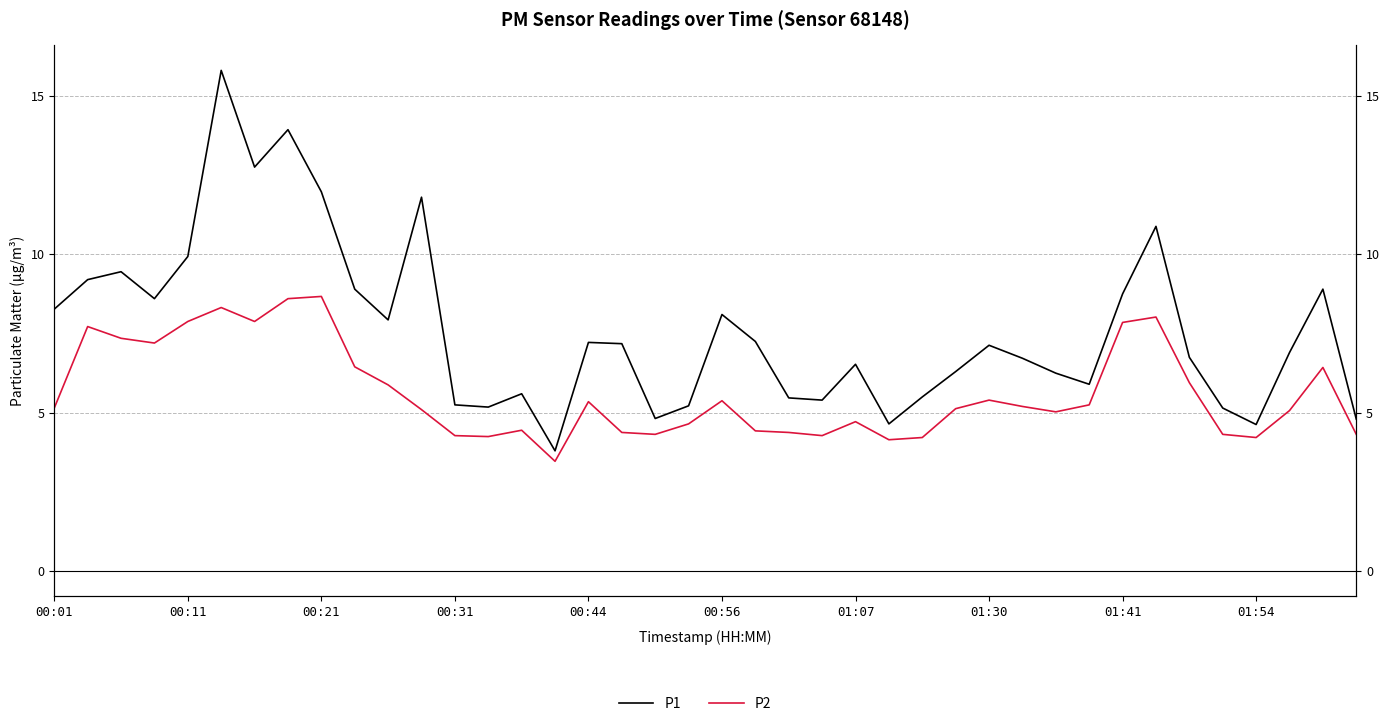

What are all the series names shown in the legend?

P1, P2